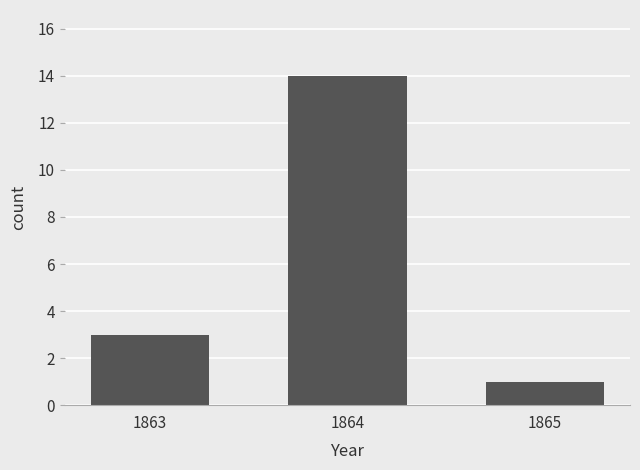

Which label corresponds to the smallest value in the chart?

1865